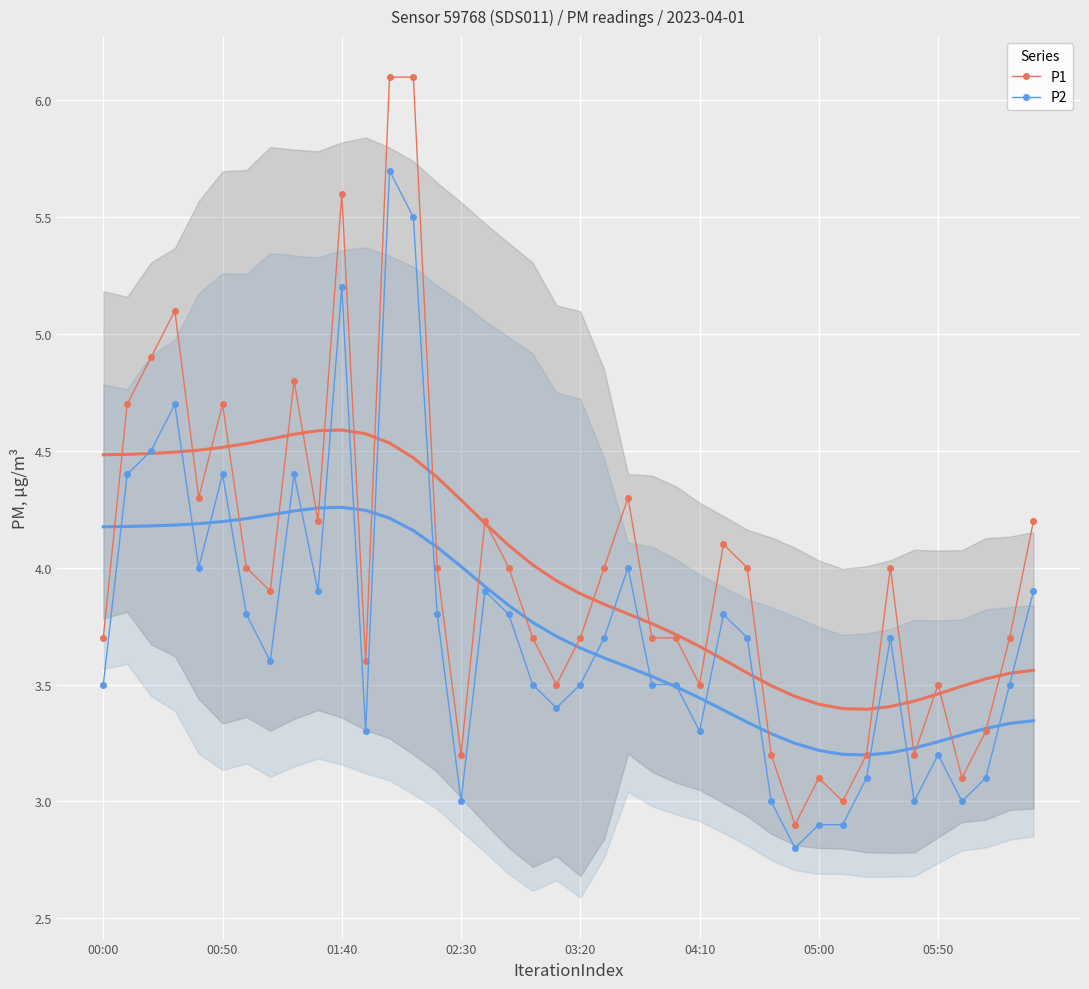

What is the average value of the P1 series?

4.0